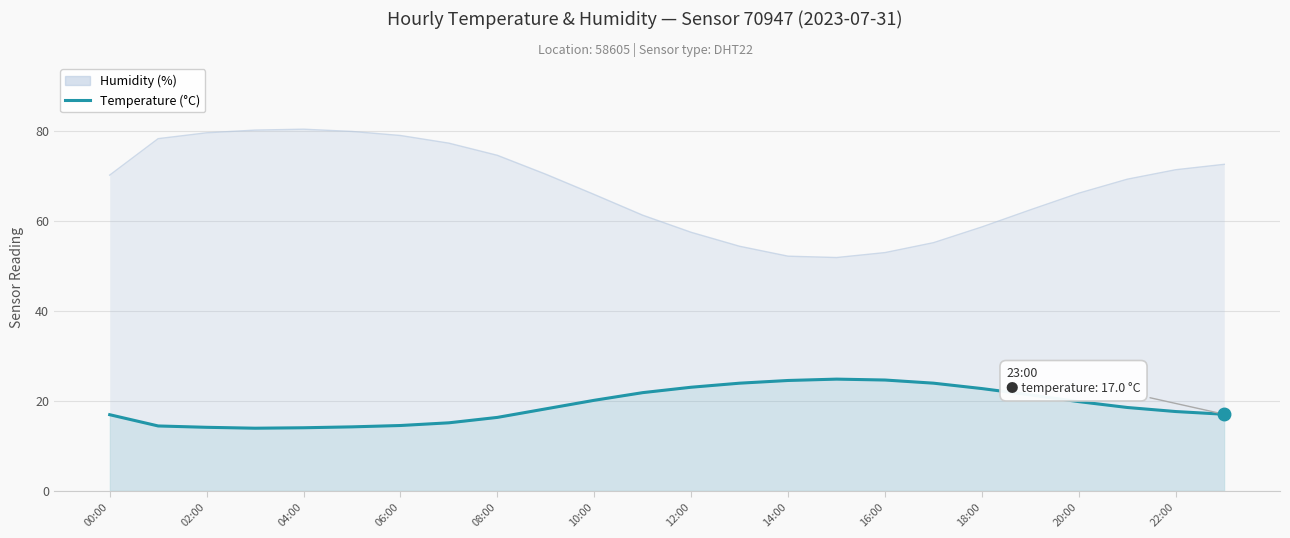

What is the label of the 20th point from the left?

19